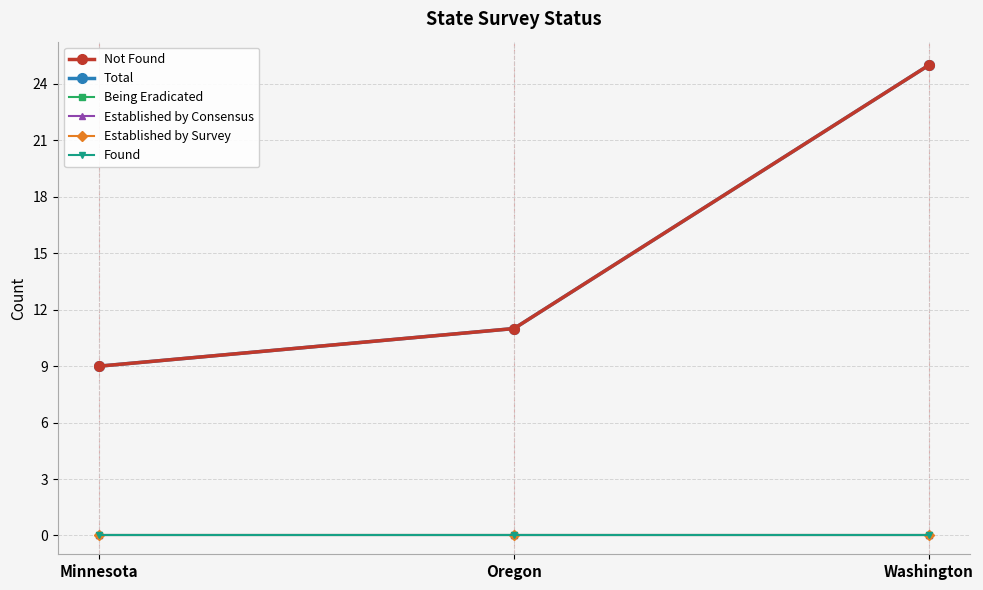

At how many categories does at least one series exceed 0?

3